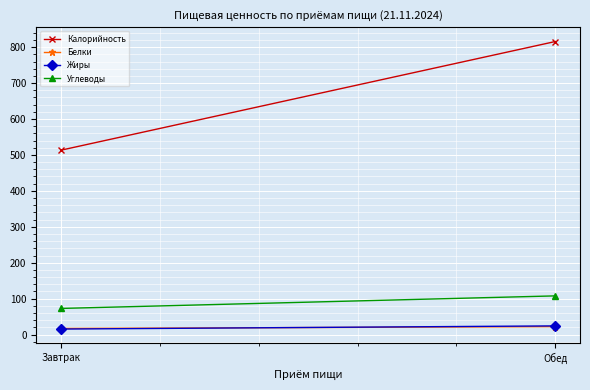

Rank the series at Обед from highest to lowest value.

Калорийность, Углеводы, Жиры, Белки